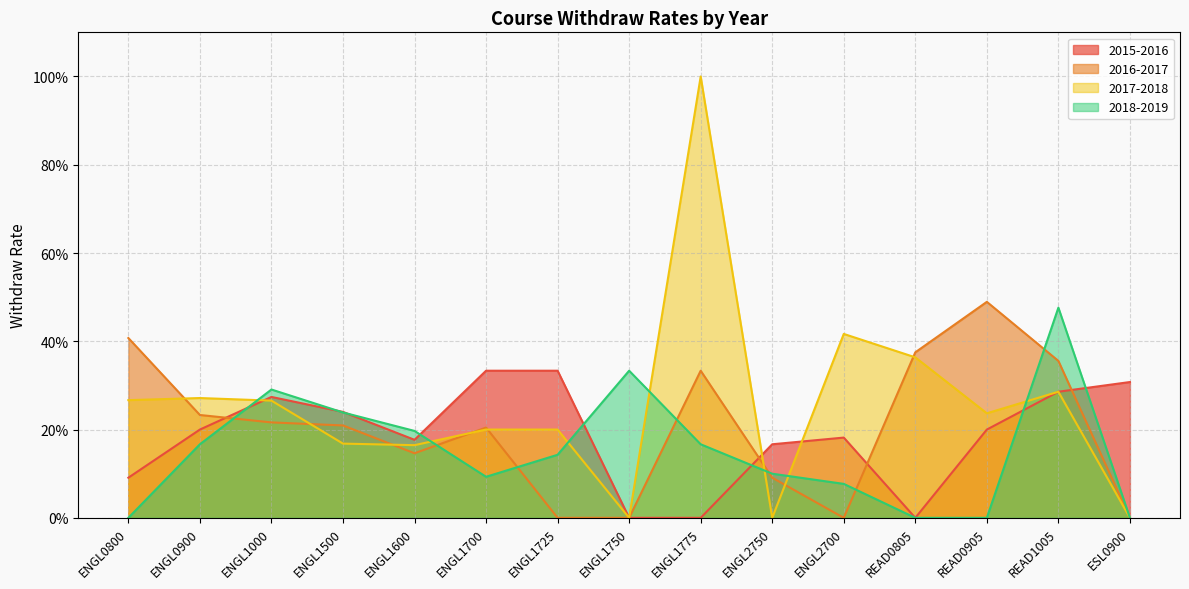

Does the chart have visible grid lines?

Yes